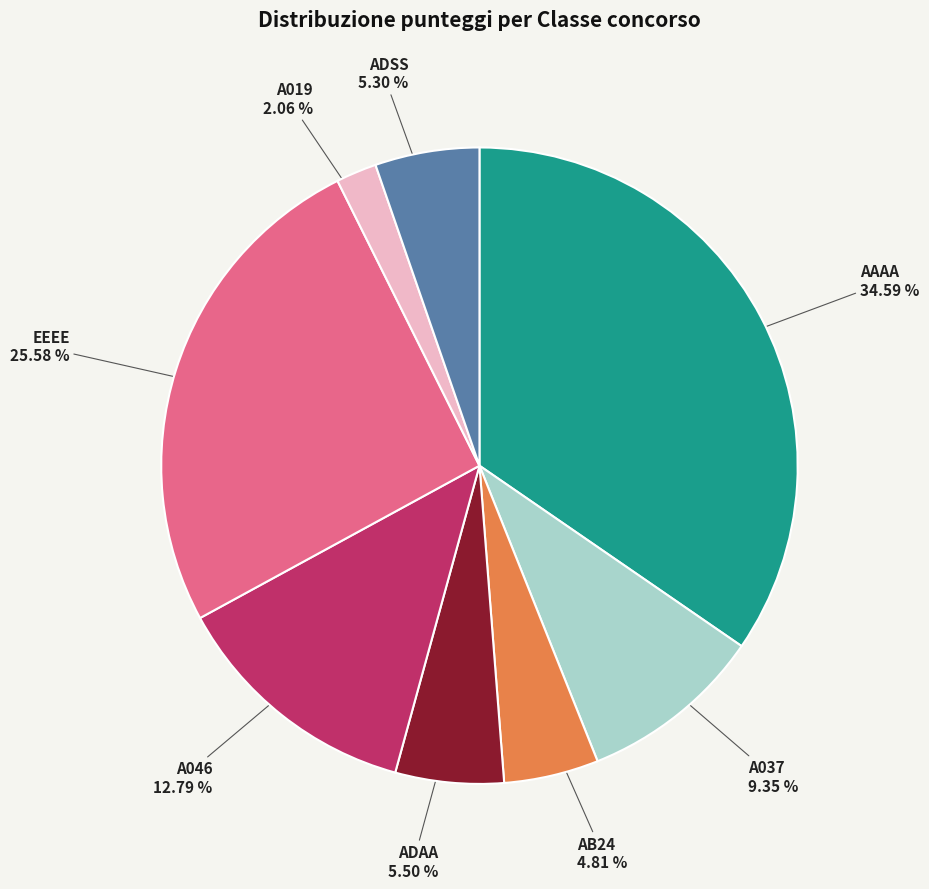

Is there any slice that represents more than half of the pie?

No